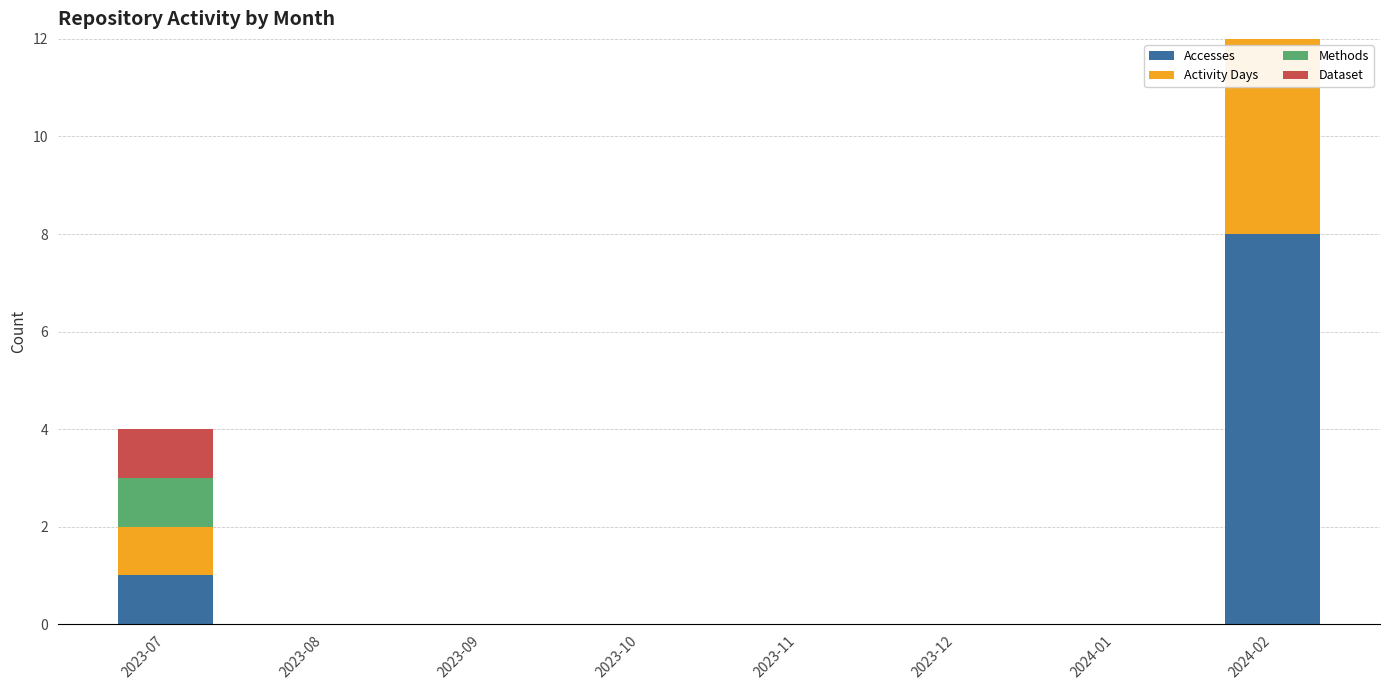

What is the label of the 7th bar from the right?

2023-08